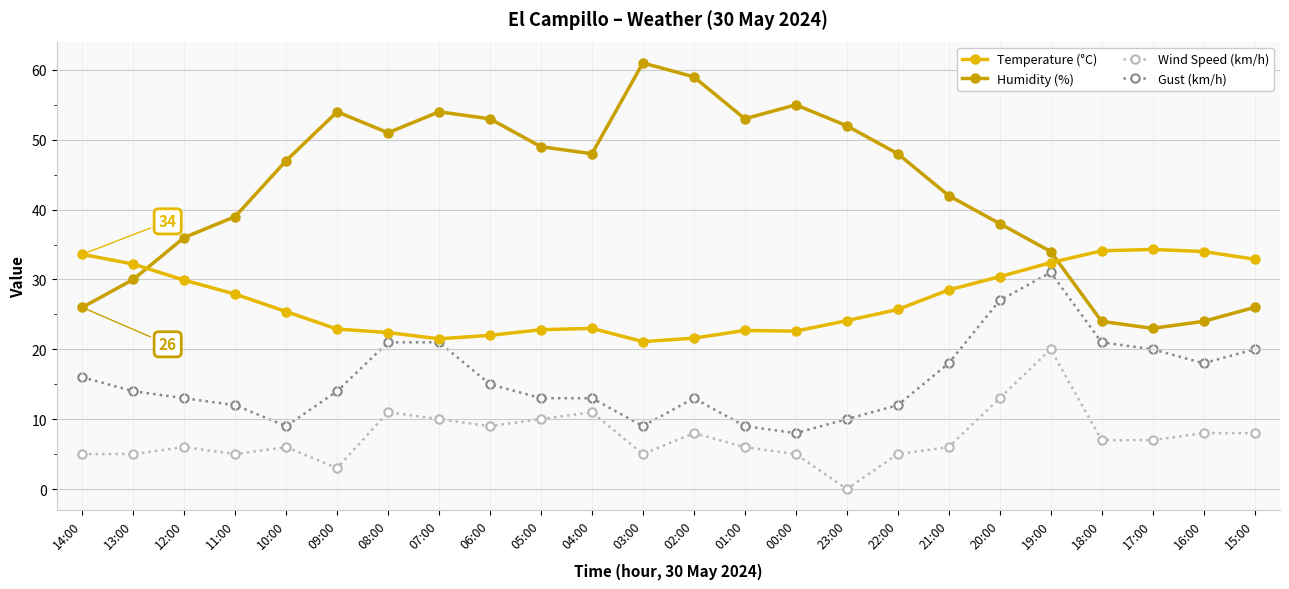

How many lines are shown in the chart?

4